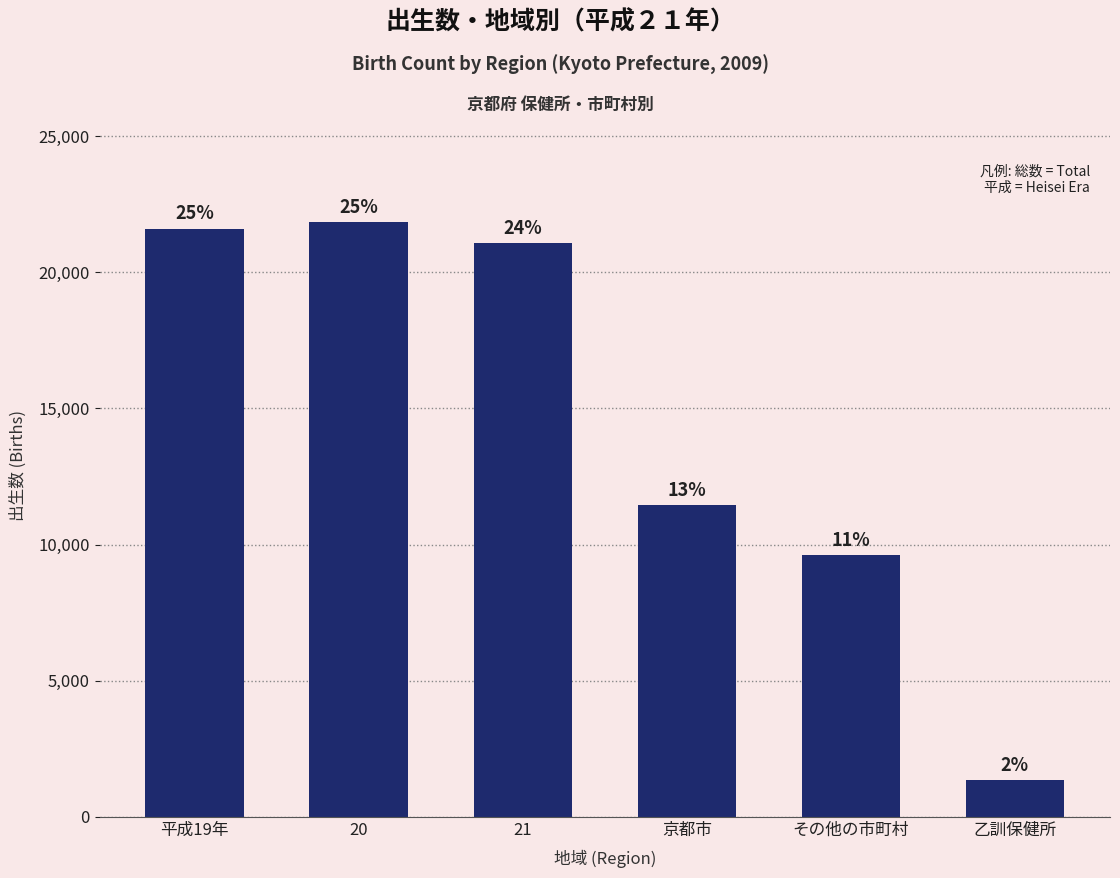

The value at 平成19年 is 8090. True or false?

False